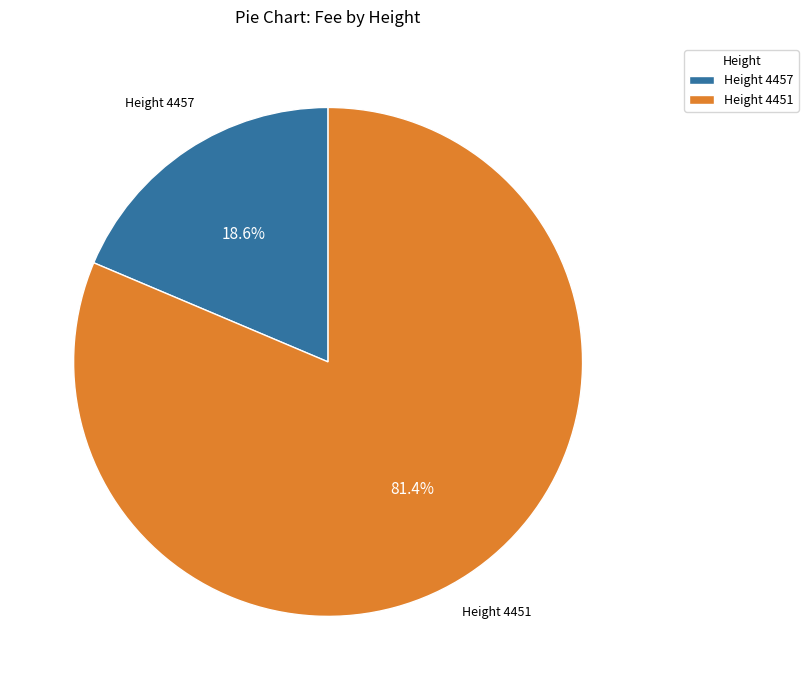

Combined, what portion of the pie is Height 4457 and Height 4451?

100.0%